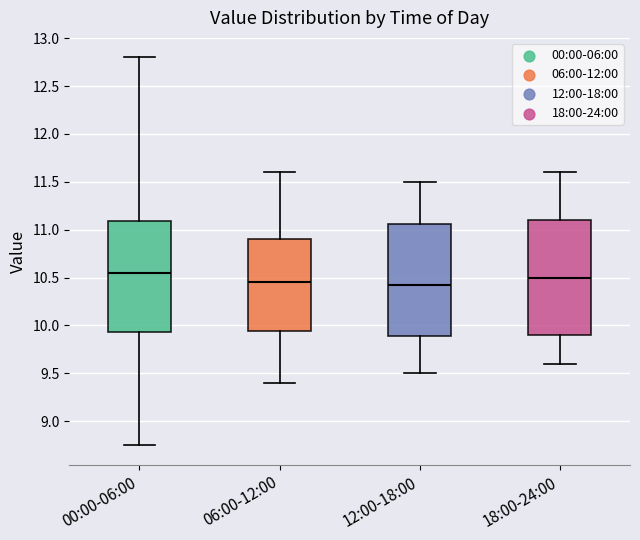

Where is the upper edge of the box for 18:00-24:00 on the y-axis? The values are not printed on the chart, so give them approximately, as read against the axis.

11.10